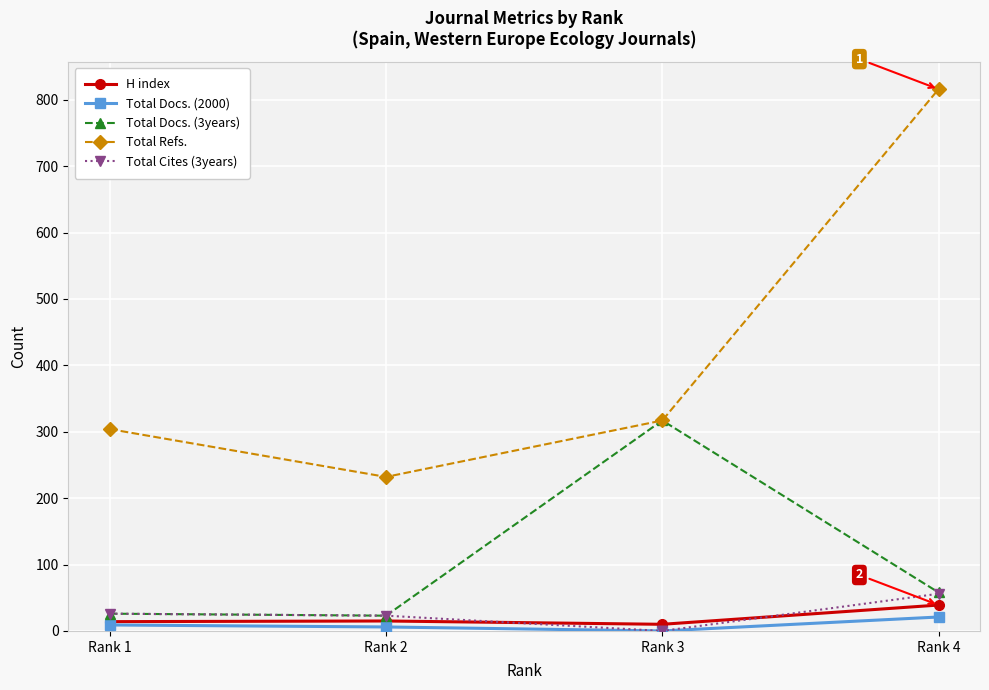

Which category has the highest value in the Total Refs. series?

Rank 4